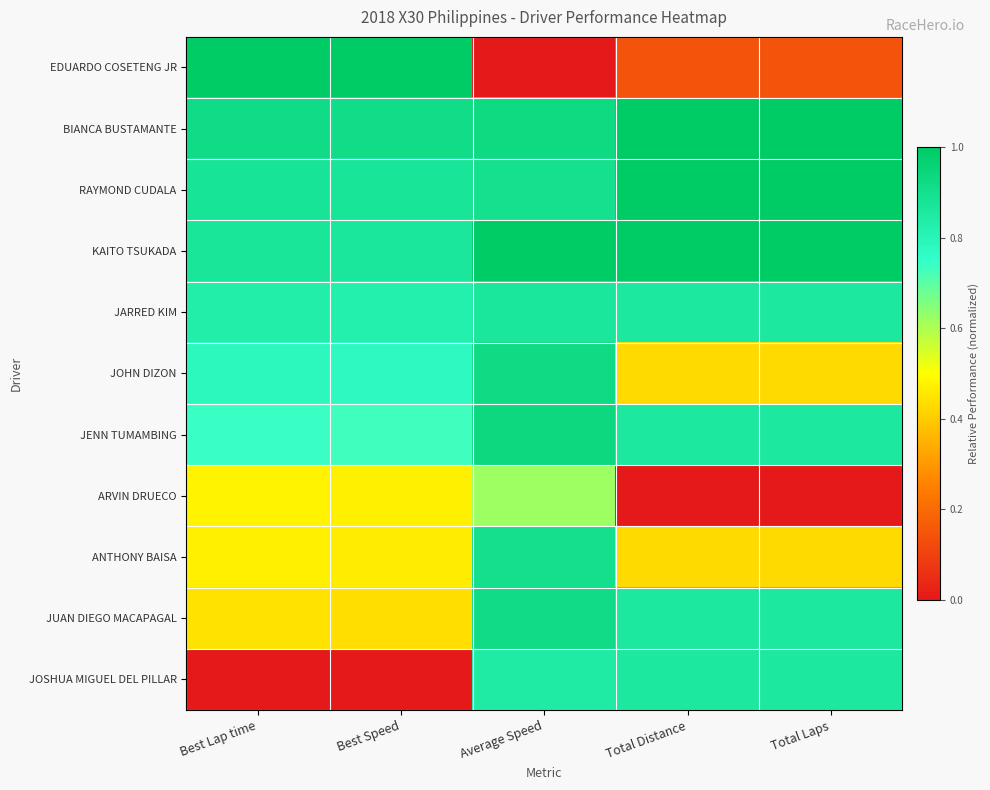

Rank the series at Total Distance from lowest to highest value.

ARVIN DRUECO, EDUARDO COSETENG JR, JOHN DIZON, ANTHONY BAISA, JARRED KIM, JENN TUMAMBING, JUAN DIEGO MACAPAGAL, JOSHUA MIGUEL DEL PILLAR, BIANCA BUSTAMANTE, RAYMOND CUDALA, KAITO TSUKADA